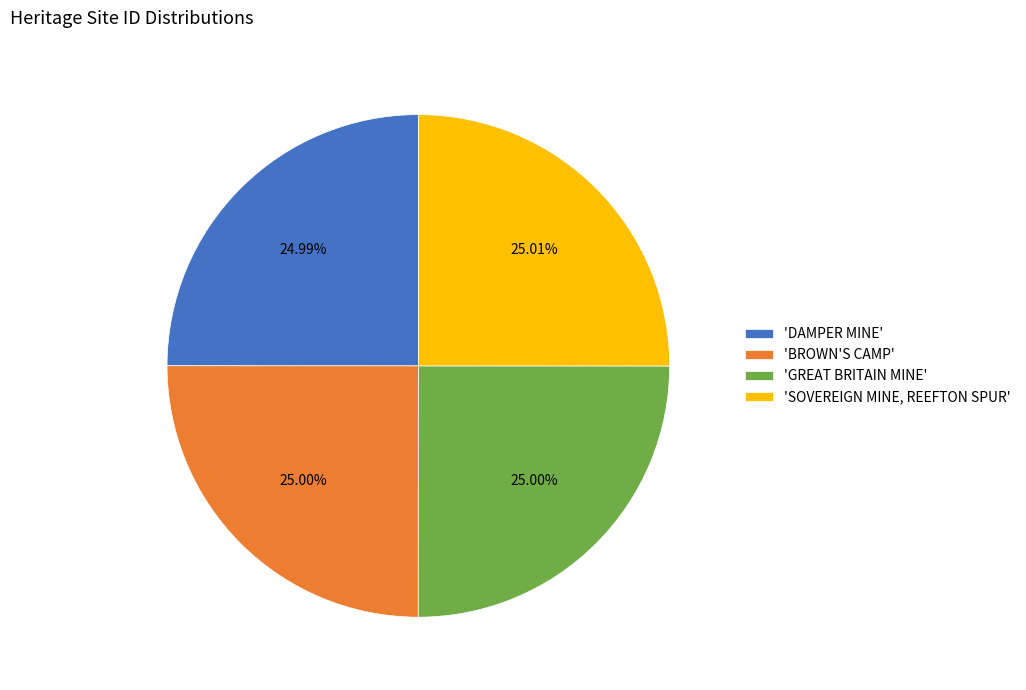

What is the ratio of the value at 'SOVEREIGN MINE, REEFTON SPUR' to the value at 'GREAT BRITAIN MINE'?

1.0